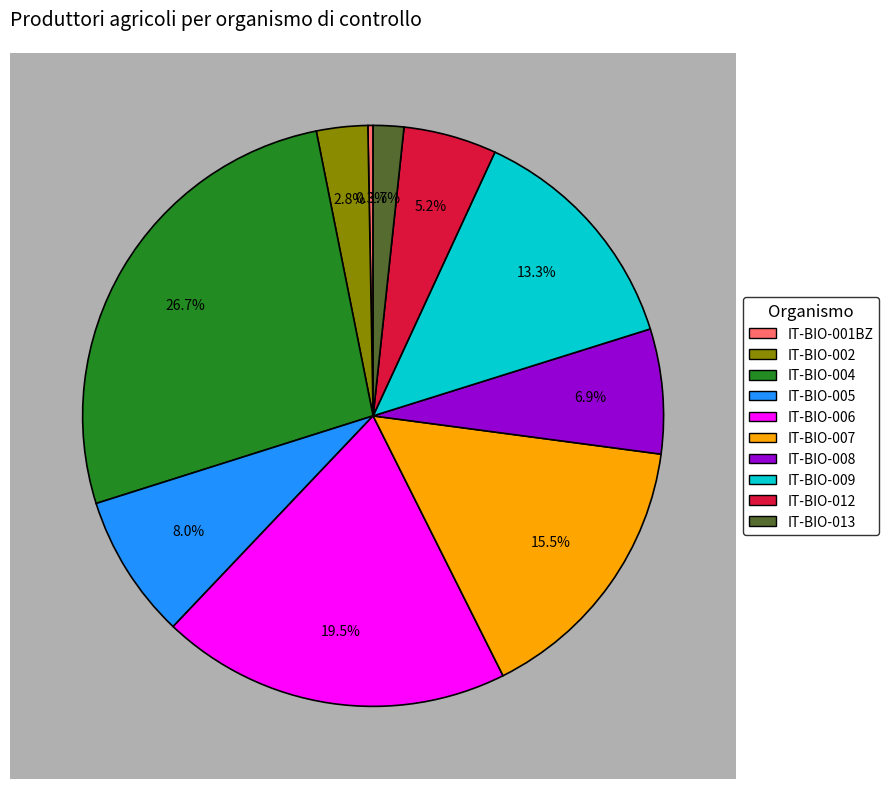

To the nearest percent, what is the average slice percentage?

10%